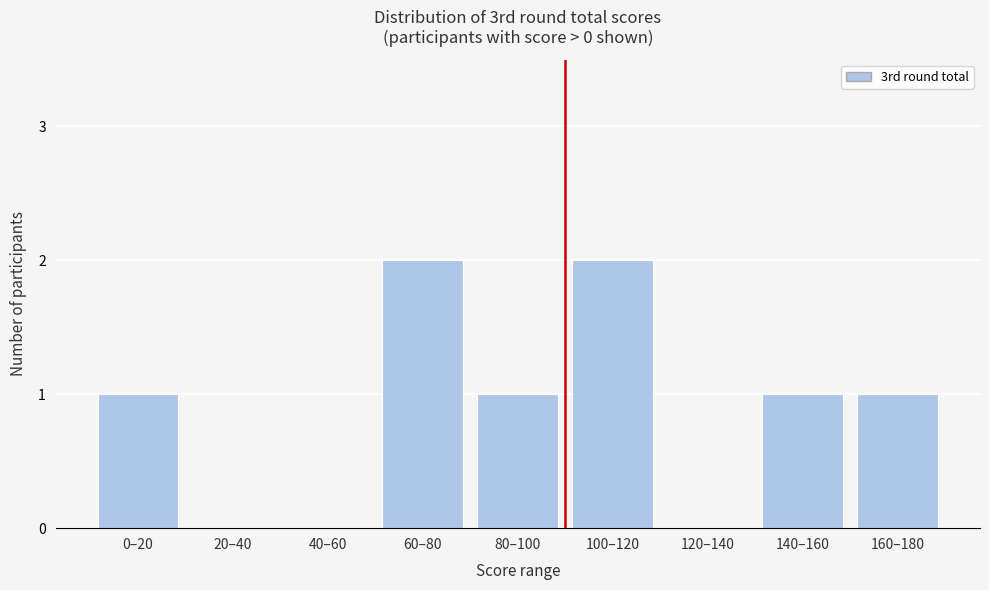

Reading left to right, extract all data points from this chart.

0–20=1	20–40=0	40–60=0	60–80=2	80–100=1	100–120=2	120–140=0	140–160=1	160–180=1